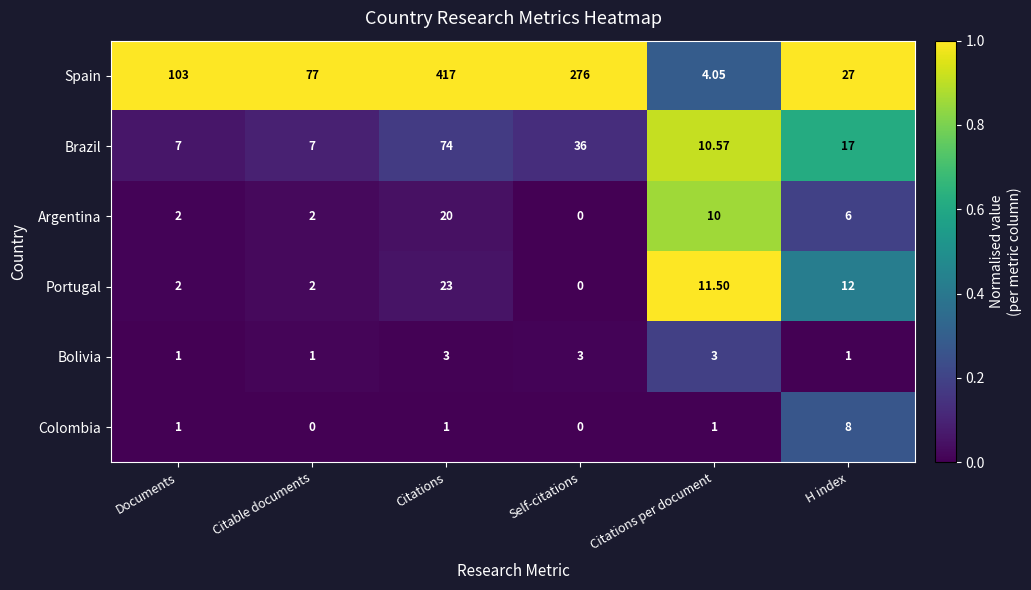

What is the spread (max minus min) of values at H index?

26.0